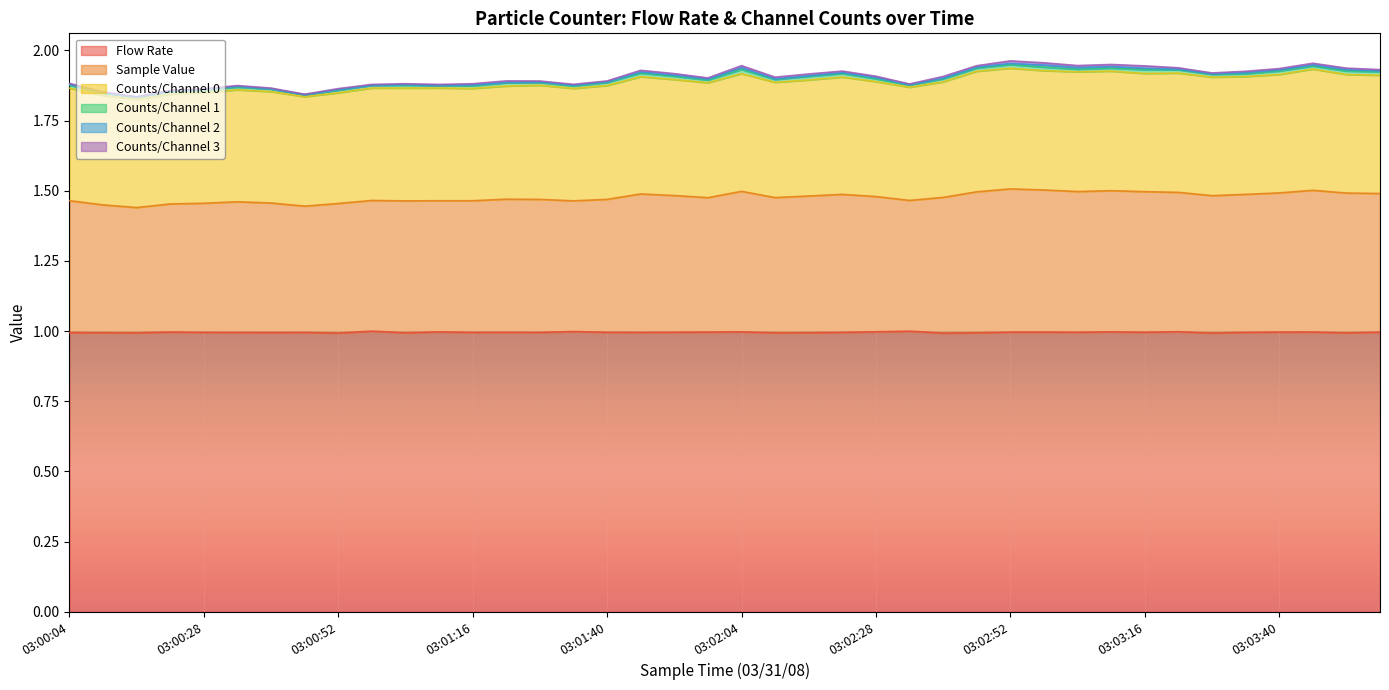

At which label does Flow Rate reach its peak?

03:00:58